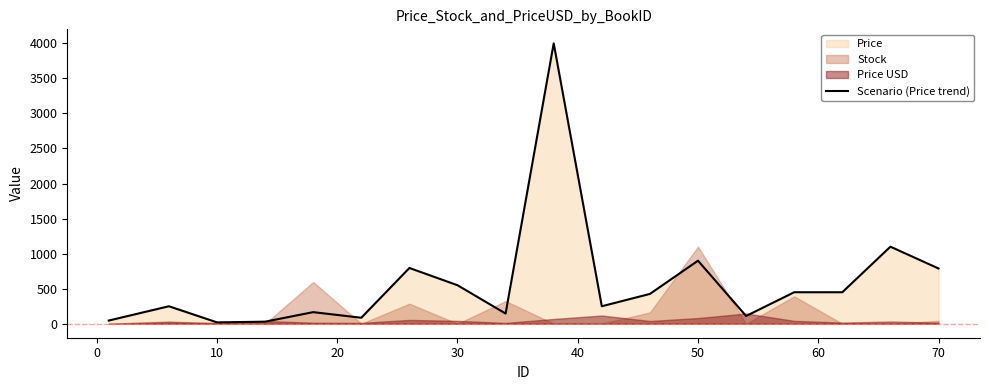

What is the maximum value for Scenario (Price trend)?

4000